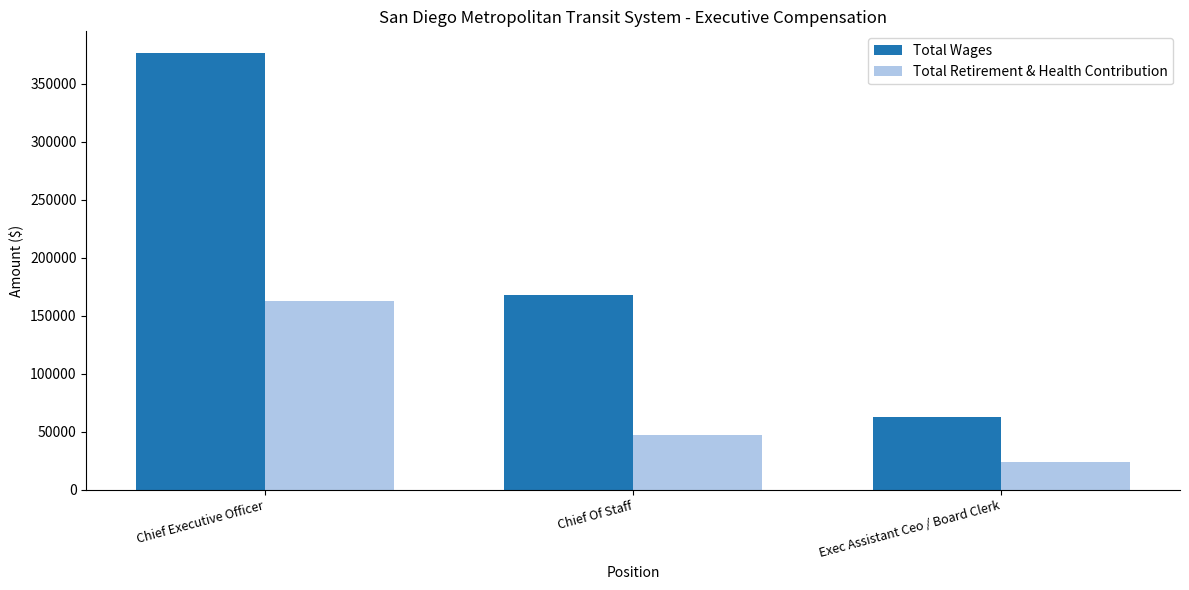

Reading left to right, list all the values displayed in this chart.

Total Wages: 376518	168132	63257
Total Retirement & Health Contribution: 163196	47469	24483